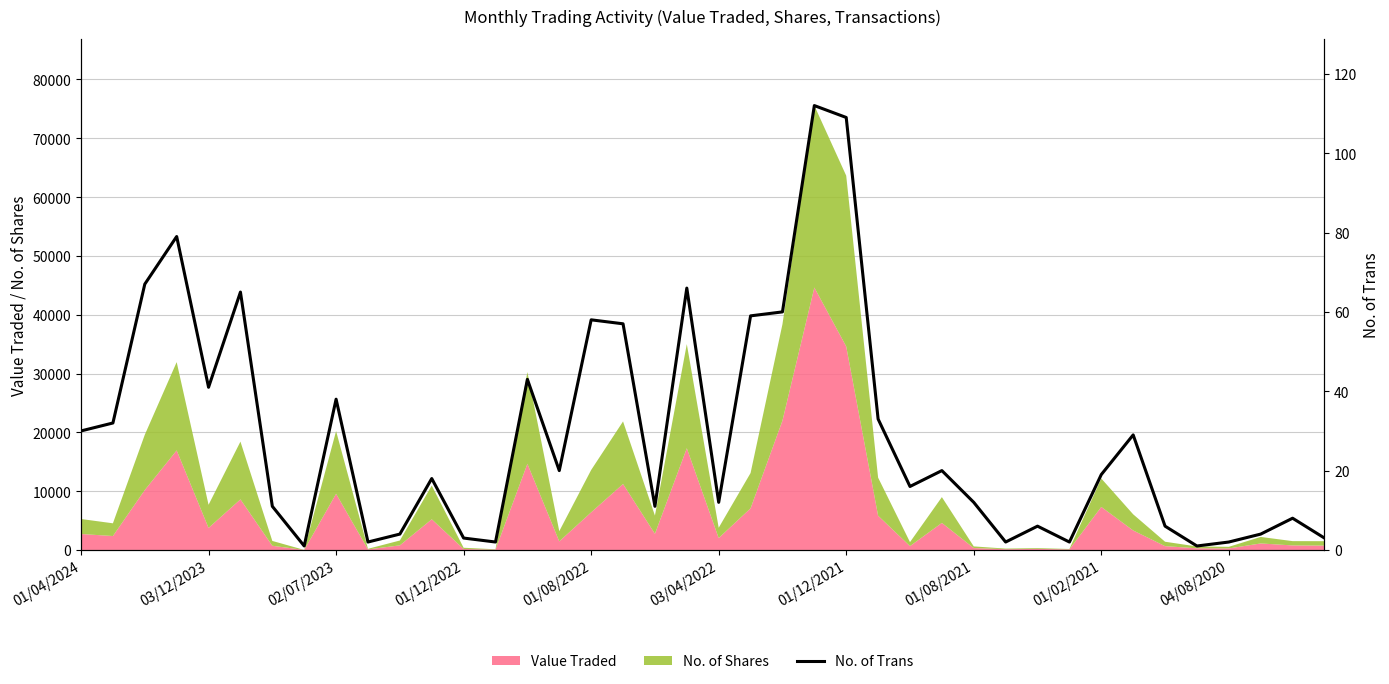

What is the average value?

29